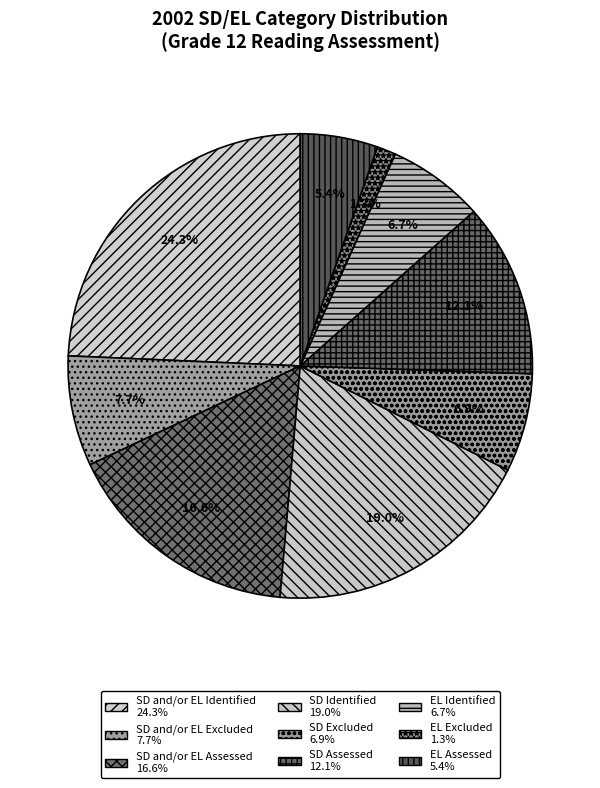

Is EL Identified the majority of the pie?

No